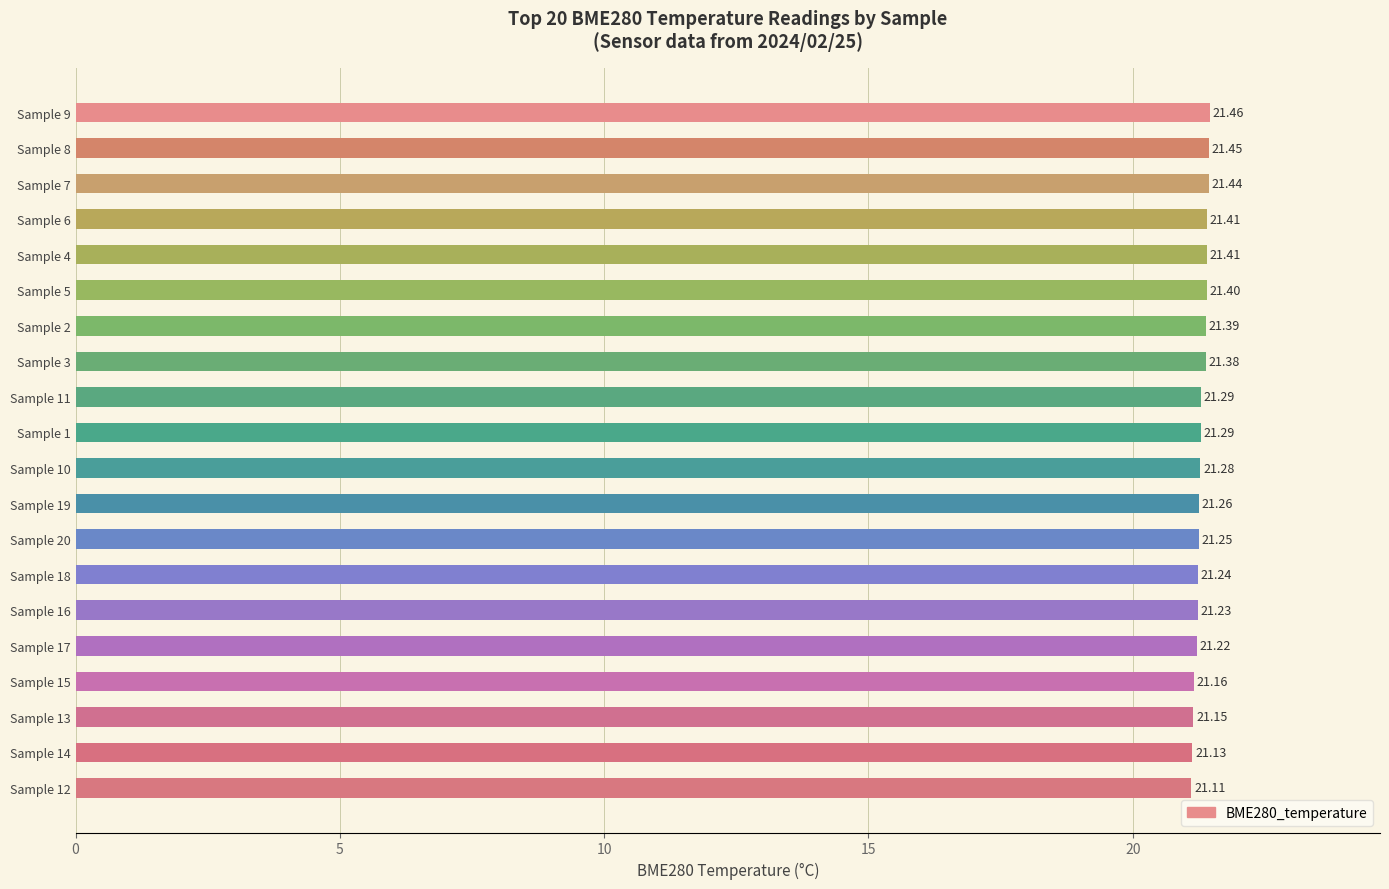

Which has a higher value, Sample 12 or Sample 10?

Sample 10